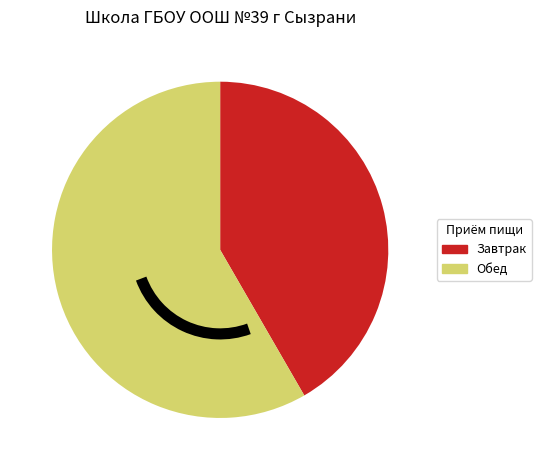

Combined, do Обед and Завтрак account for over 50%?

Yes